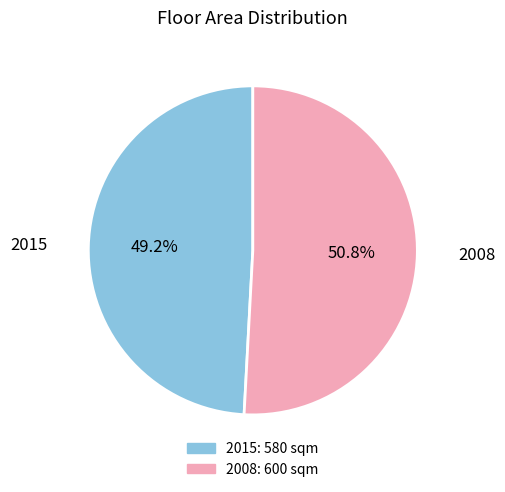

What is the ratio of the value at 2008 to the value at 2015?

1.0